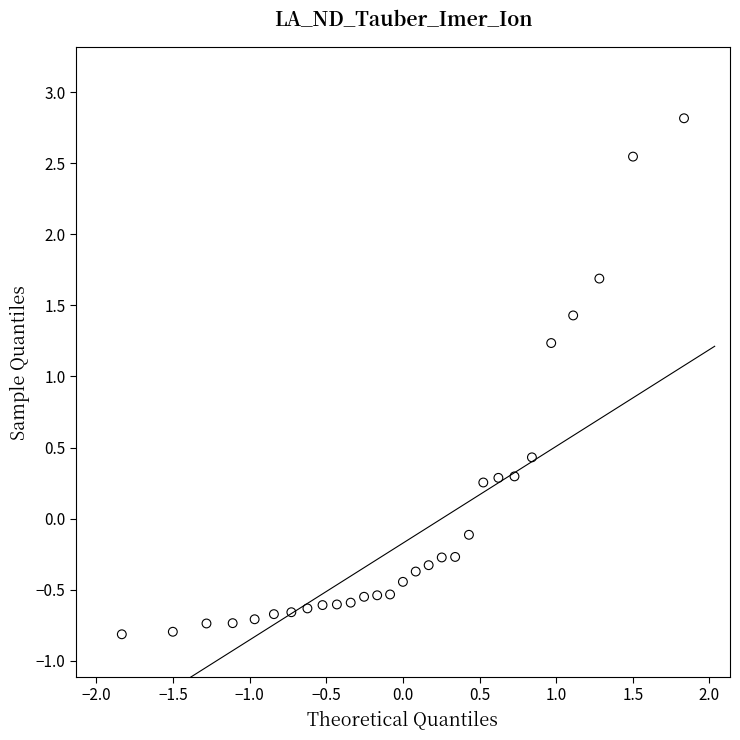

What Y value in the scatter plot is closest to 1?

1.2